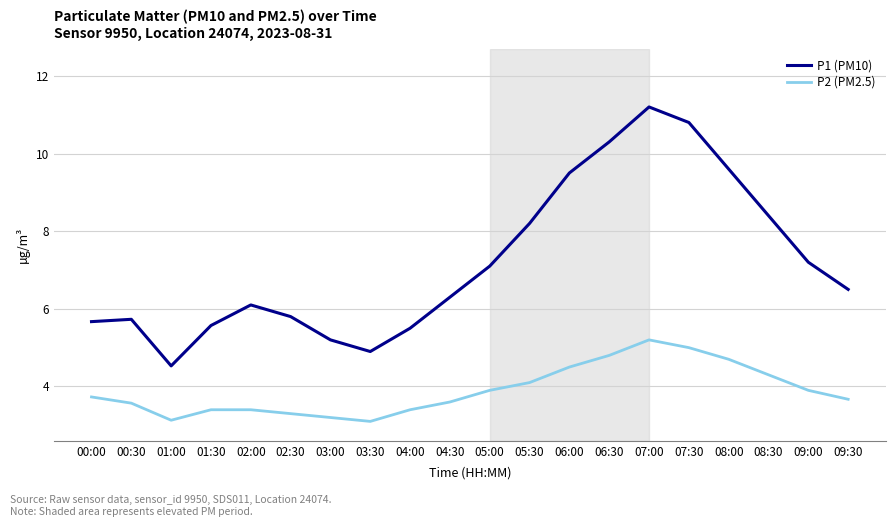

How many distinct data groups are displayed?

2